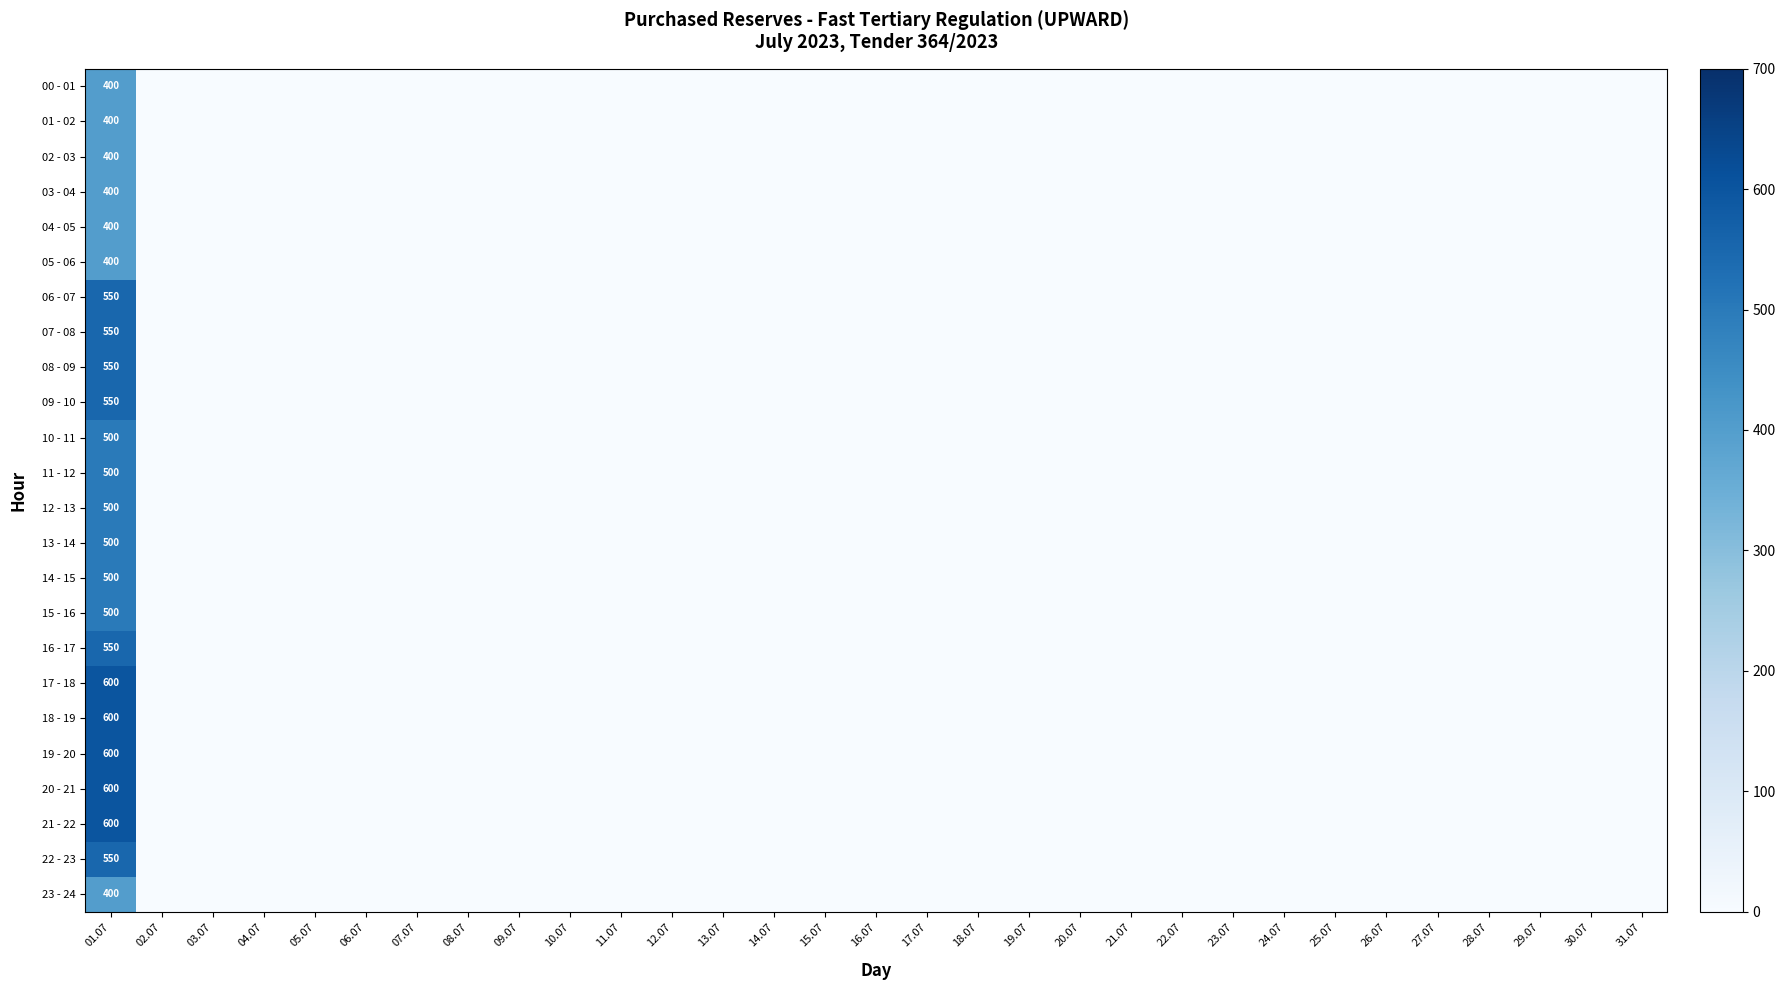

True or false: 00 - 01 has a value of 136 at 01.07.

False